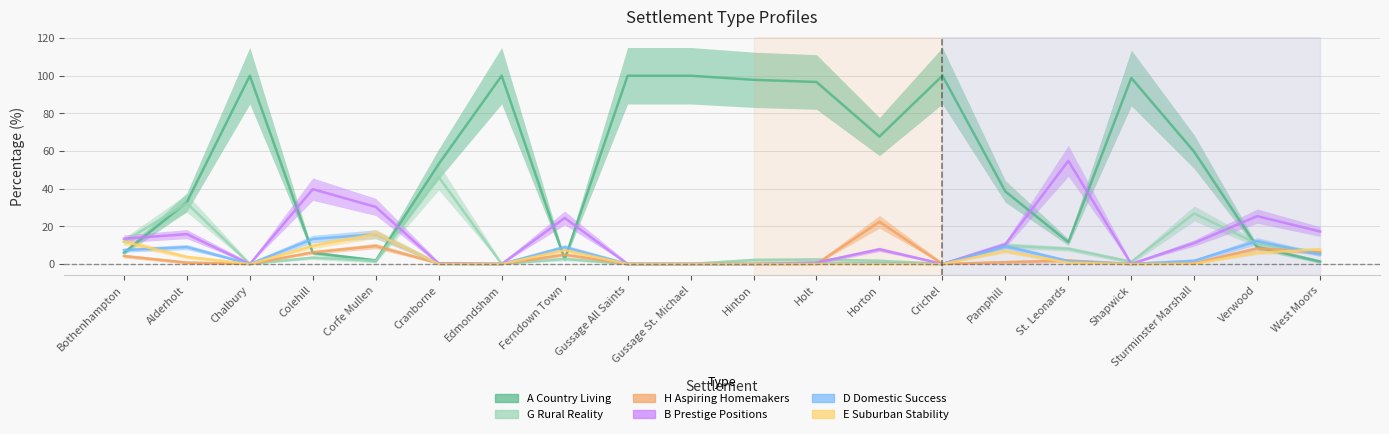

Reading left to right, extract all data points from this chart.

A Country Living: Bothenhampton=6.0	Alderholt=32.8	Chalbury=100.0	Colehill=6.0	Corfe Mullen=1.9	Cranborne=53.1	Edmondsham=100.0	Ferndown Town=2.5	Gussage All Saints=100.0	Gussage St. Michael=100.0	Hinton=97.8	Holt=96.7	Horton=67.7	Crichel=100.0	Pamphill=38.6	St. Leonards=11.6	Shapwick=98.8	Sturminster Marshall=59.6	Verwood=9.0	West Moors=1.3
G Rural Reality: Bothenhampton=11.9	Alderholt=32.3	Chalbury=0.0	Colehill=3.4	Corfe Mullen=1.7	Cranborne=46.3	Edmondsham=0.0	Ferndown Town=2.8	Gussage All Saints=0.0	Gussage St. Michael=0.0	Hinton=2.2	Holt=2.4	Horton=1.7	Crichel=0.0	Pamphill=9.8	St. Leonards=8.1	Shapwick=1.2	Sturminster Marshall=26.9	Verwood=10.8	West Moors=6.1
H Aspiring Homemakers: Bothenhampton=4.2	Alderholt=0.7	Chalbury=0.0	Colehill=6.2	Corfe Mullen=9.6	Cranborne=0.3	Edmondsham=0.0	Ferndown Town=5.0	Gussage All Saints=0.0	Gussage St. Michael=0.0	Hinton=0.0	Holt=0.0	Horton=22.4	Crichel=0.0	Pamphill=1.0	St. Leonards=1.9	Shapwick=0.0	Sturminster Marshall=0.4	Verwood=8.3	West Moors=6.2
B Prestige Positions: Bothenhampton=13.5	Alderholt=15.9	Chalbury=0.0	Colehill=39.8	Corfe Mullen=30.3	Cranborne=0.3	Edmondsham=0.0	Ferndown Town=24.5	Gussage All Saints=0.0	Gussage St. Michael=0.0	Hinton=0.0	Holt=0.7	Horton=7.8	Crichel=0.0	Pamphill=10.5	St. Leonards=54.8	Shapwick=0.0	Sturminster Marshall=11.2	Verwood=25.5	West Moors=17.3
D Domestic Success: Bothenhampton=7.4	Alderholt=9.0	Chalbury=0.0	Colehill=13.3	Corfe Mullen=15.8	Cranborne=0.0	Edmondsham=0.0	Ferndown Town=9.0	Gussage All Saints=0.0	Gussage St. Michael=0.0	Hinton=0.0	Holt=0.2	Horton=0.3	Crichel=0.0	Pamphill=9.5	St. Leonards=1.6	Shapwick=0.0	Sturminster Marshall=1.7	Verwood=12.2	West Moors=5.1
E Suburban Stability: Bothenhampton=11.9	Alderholt=3.8	Chalbury=0.0	Colehill=9.6	Corfe Mullen=16.0	Cranborne=0.0	Edmondsham=0.0	Ferndown Town=7.4	Gussage All Saints=0.0	Gussage St. Michael=0.0	Hinton=0.0	Holt=0.0	Horton=0.0	Crichel=0.0	Pamphill=6.9	St. Leonards=0.7	Shapwick=0.0	Sturminster Marshall=0.1	Verwood=6.0	West Moors=7.8